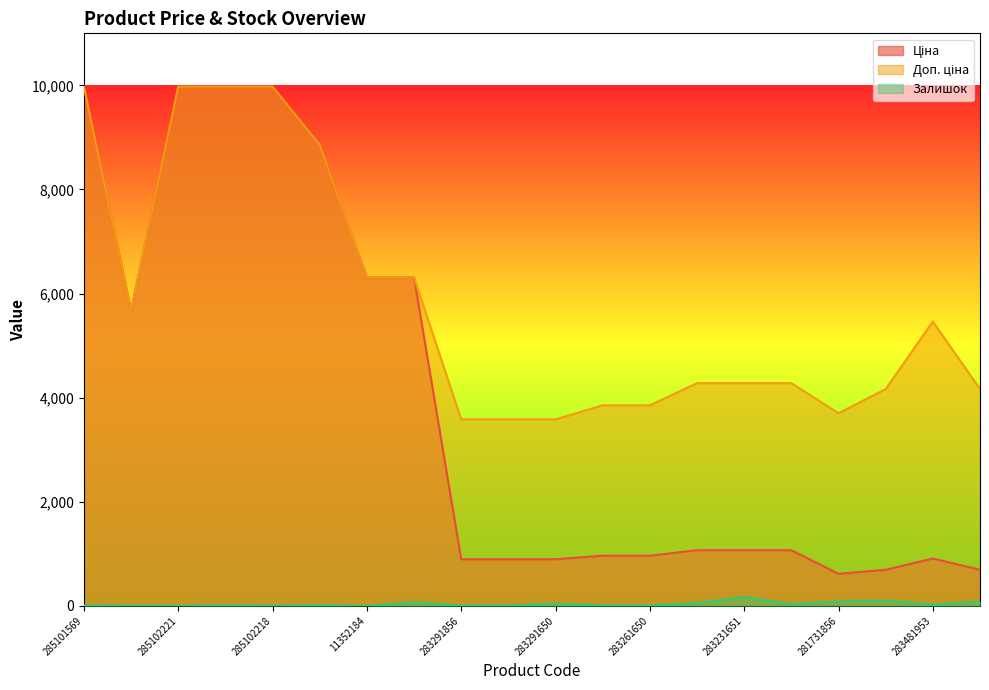

What is the average value of the Залишок series?

36.5